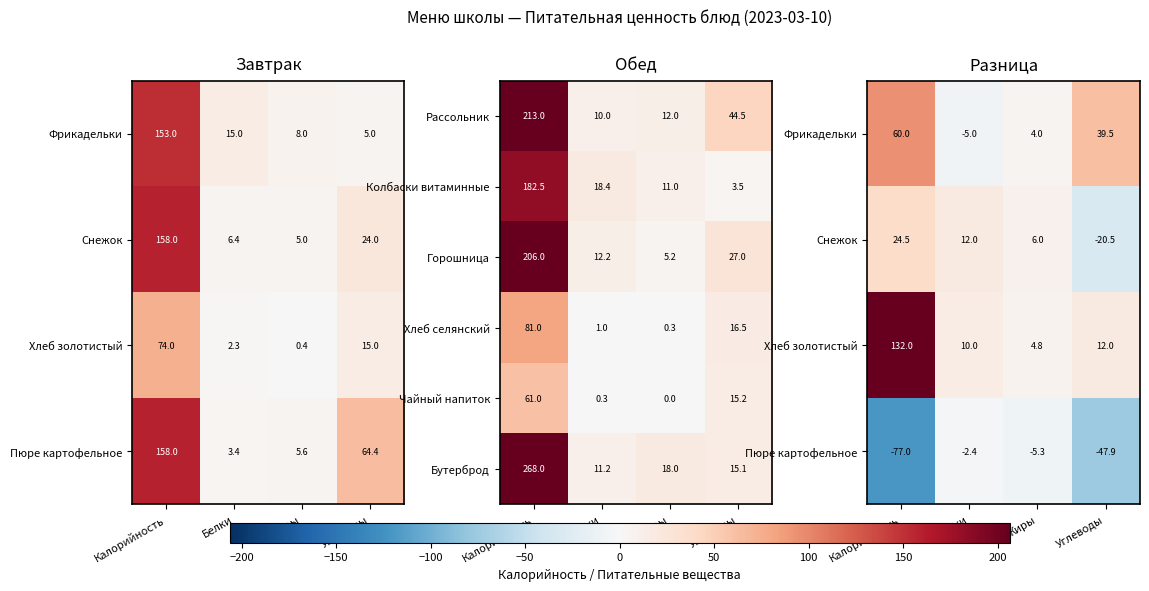

The value of Хлеб селянский at Калорийность is 81.0. True or false?

True